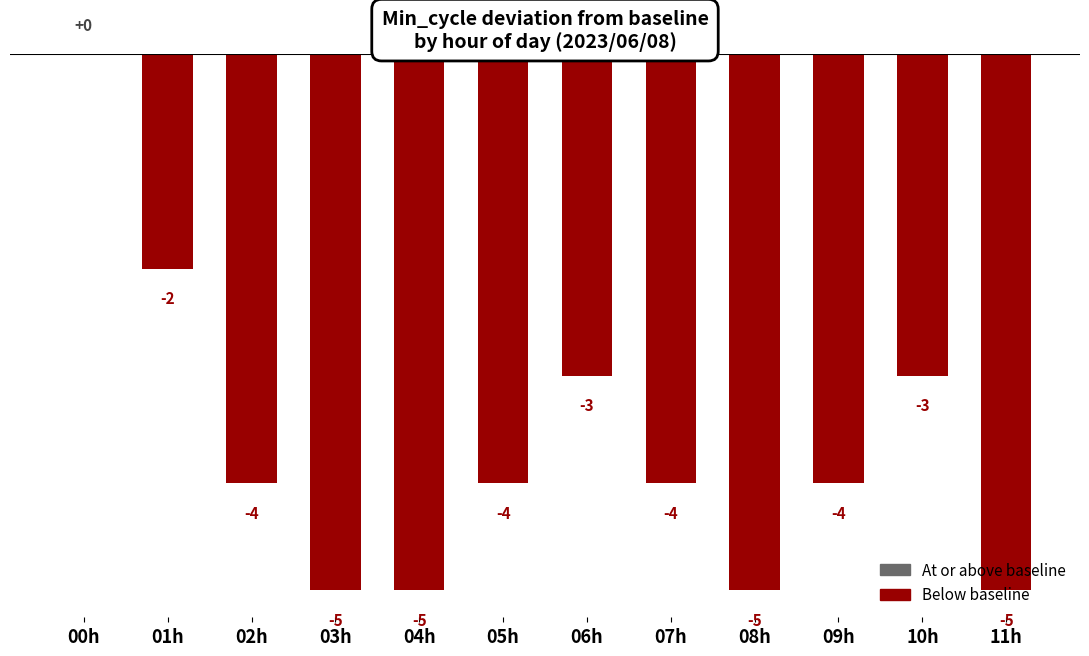

Reading right to left, transcribe all the data shown in this chart.

11h=-5	10h=-3	09h=-4	08h=-5	07h=-4	06h=-3	05h=-4	04h=-5	03h=-5	02h=-4	01h=-2	00h=0